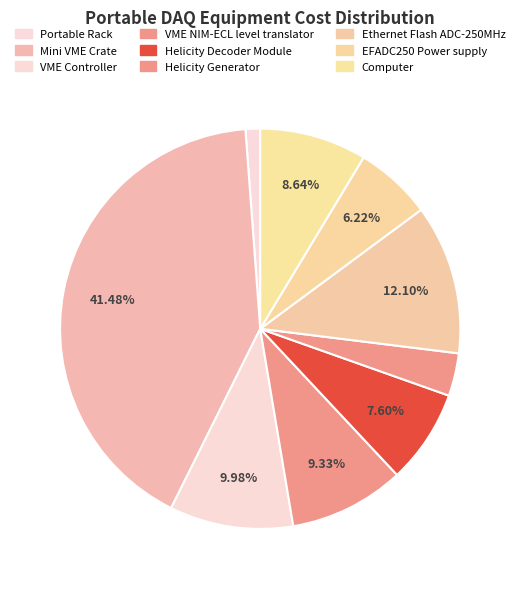

To the nearest percent, what is the difference between the Computer and Portable Rack slice percentages?

7%